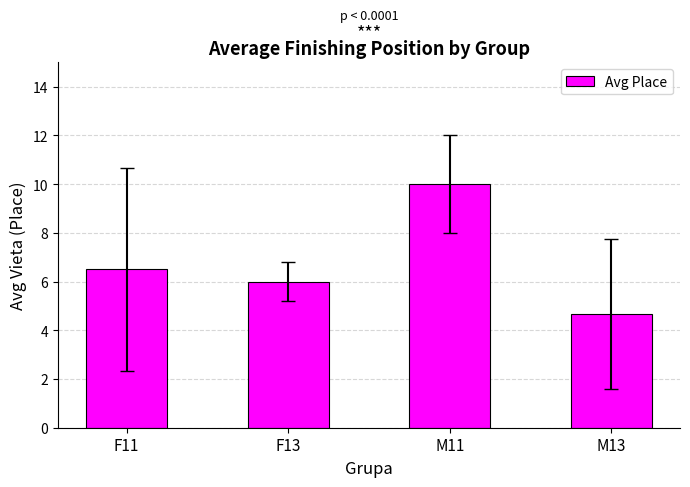

How many data points does each series have?

4